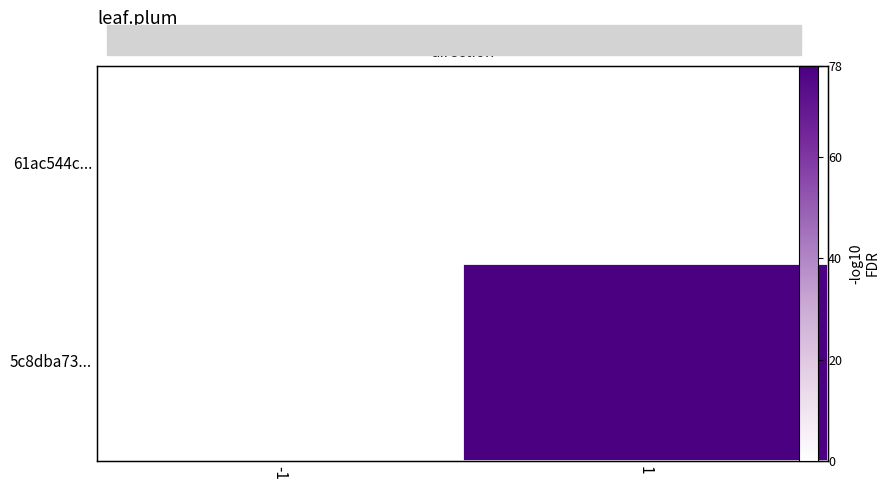

Which category has the lowest value in the 5c8dba73... series?

-1